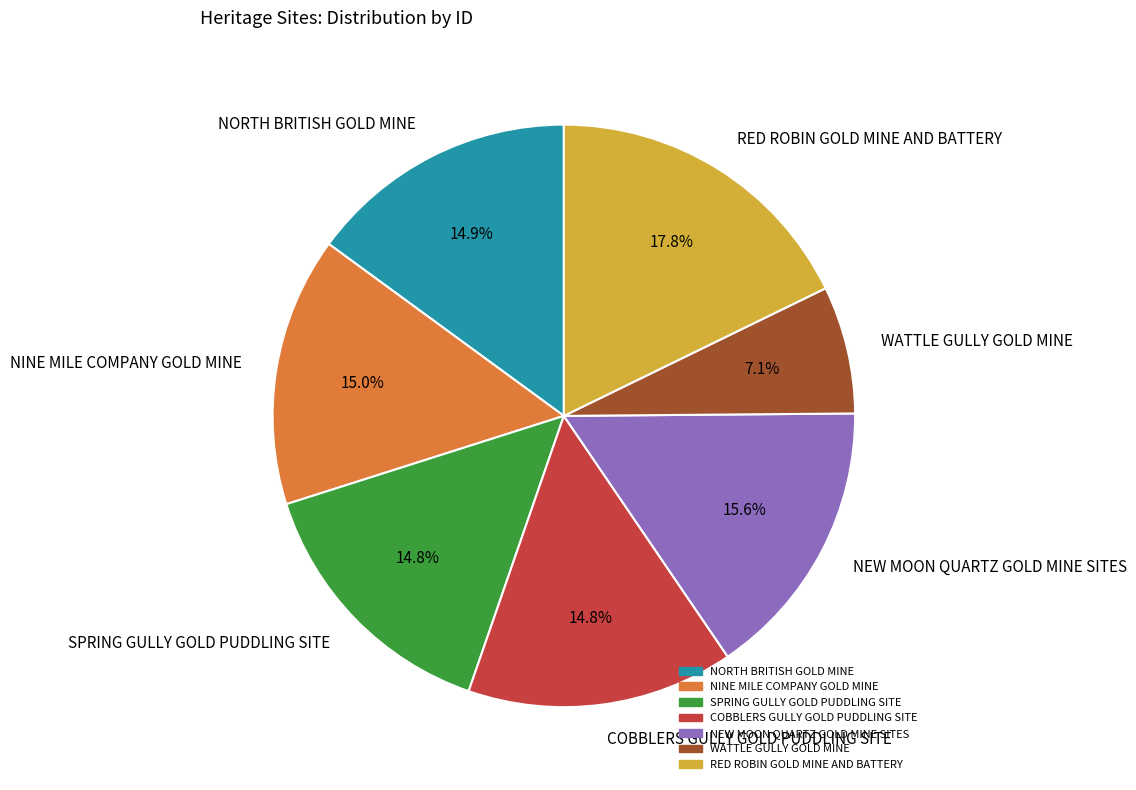

Which category has the smallest portion of the pie?

WATTLE GULLY GOLD MINE